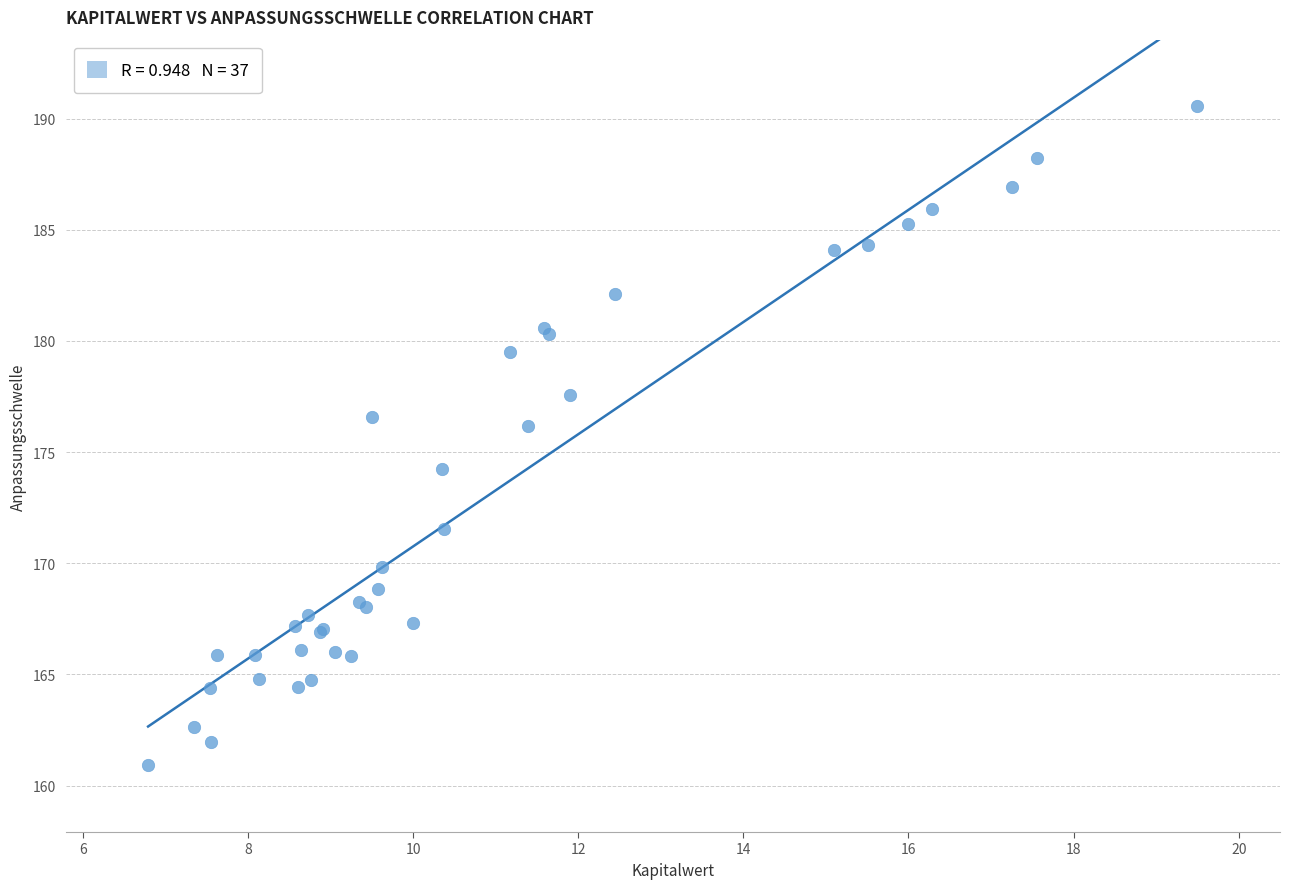

What Y value in the scatter plot is closest to 175?

174.2